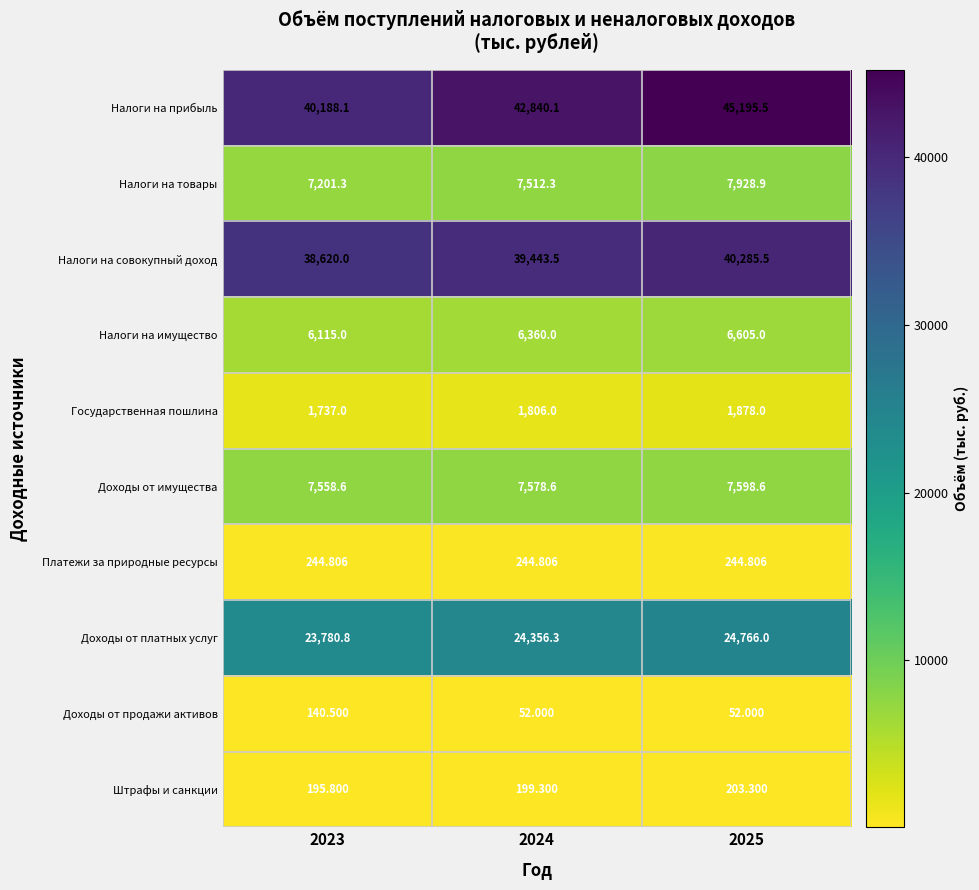

Which series has the largest total across all categories?

Налоги на прибыль